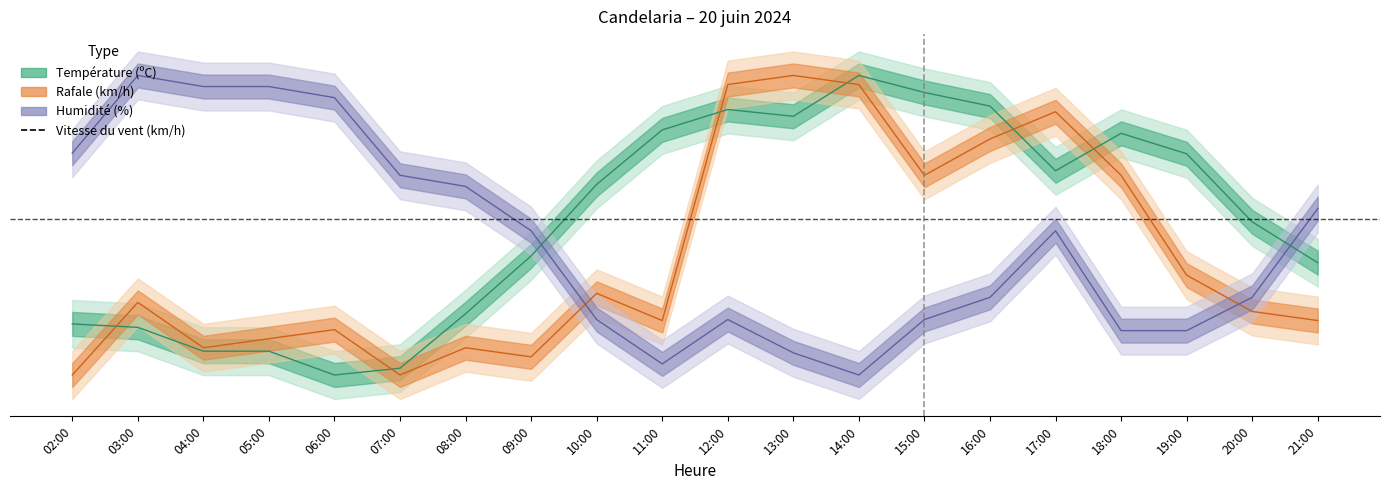

What is the spread (max minus min) of values at 04:00?

0.9